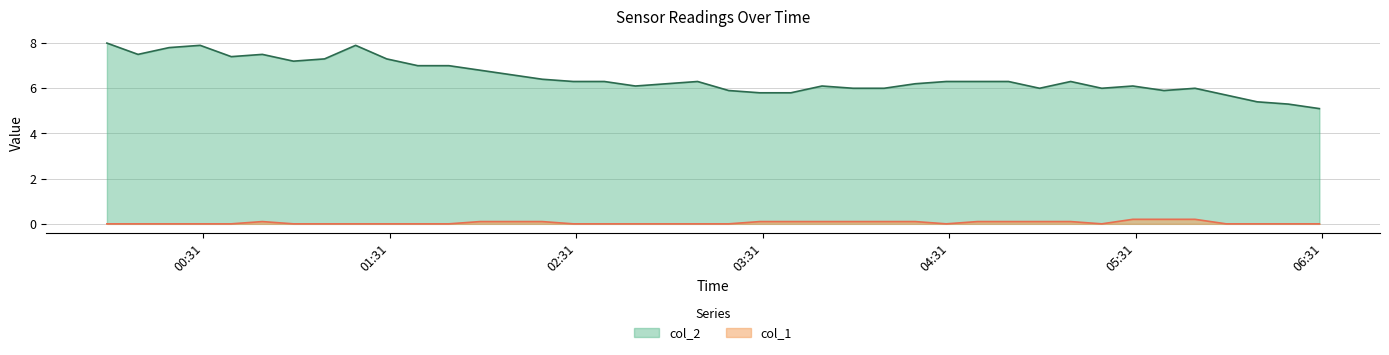

At which category is the sum across all series the highest?

2022/10/24 00:00:00